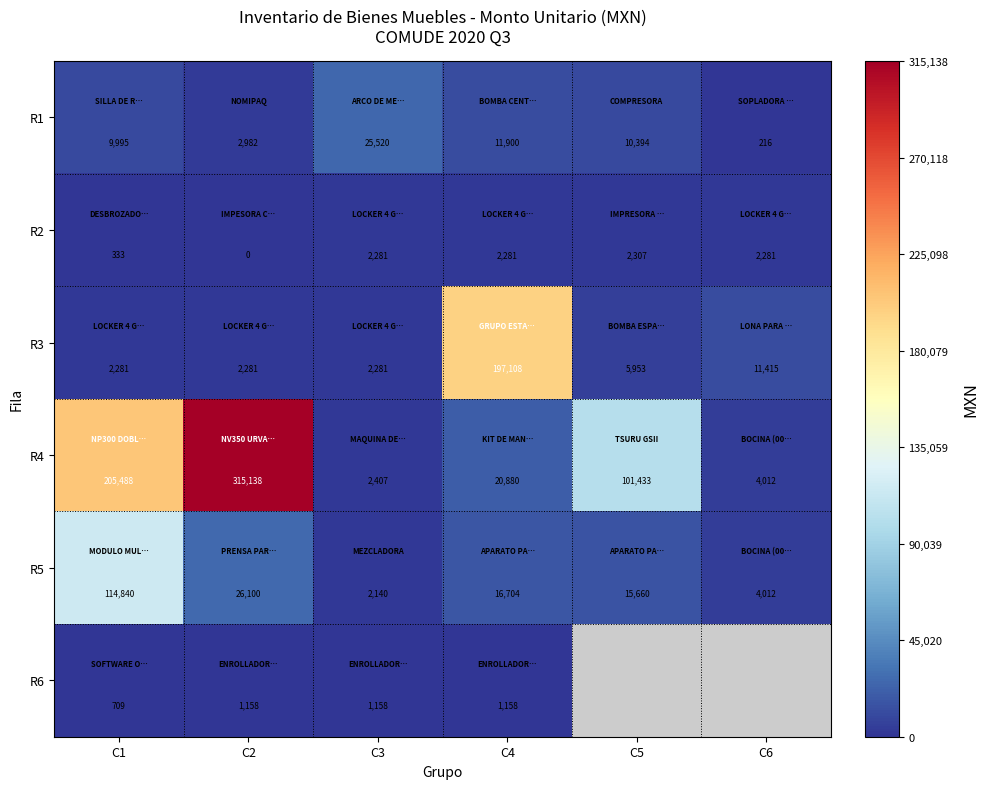

Is the value of R6 at C4 greater than the value of R5 at C5?

No